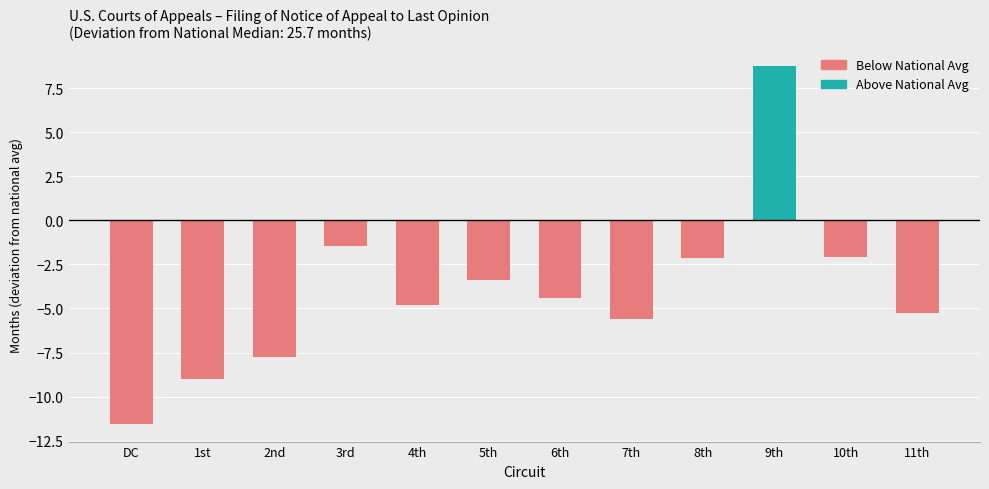

What position from the left is 3rd?

4